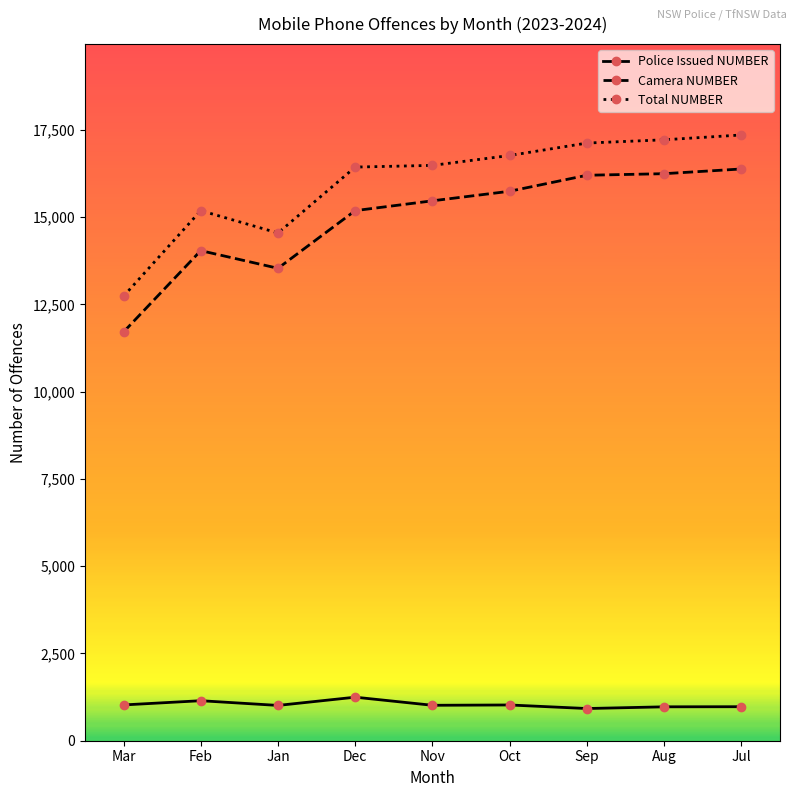

Which series changed the most between Dec and Oct?

Camera NUMBER